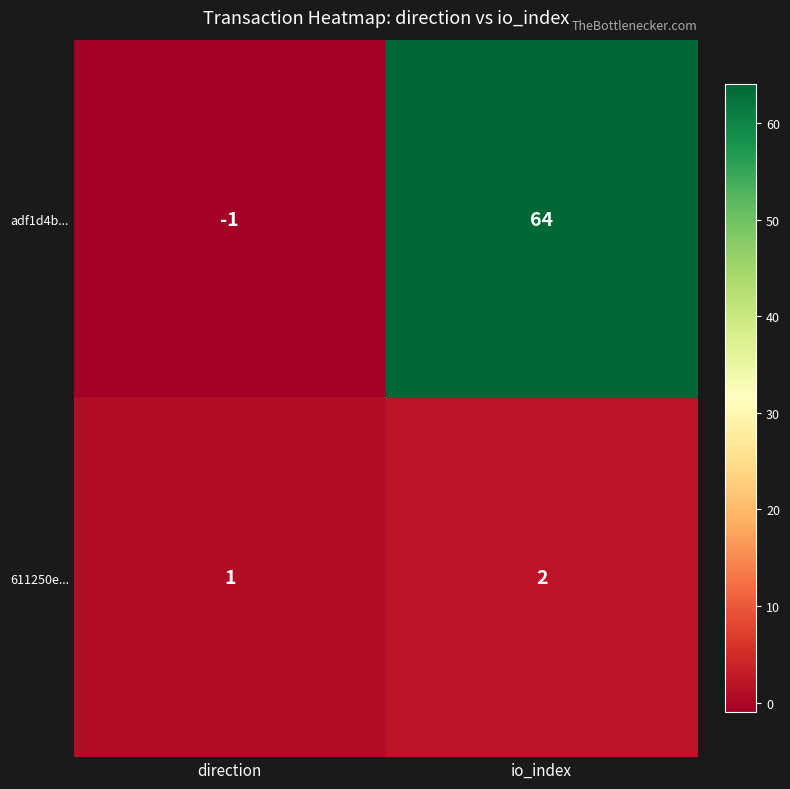

True or false: adf1d4b... has a value of 17 at io_index.

False